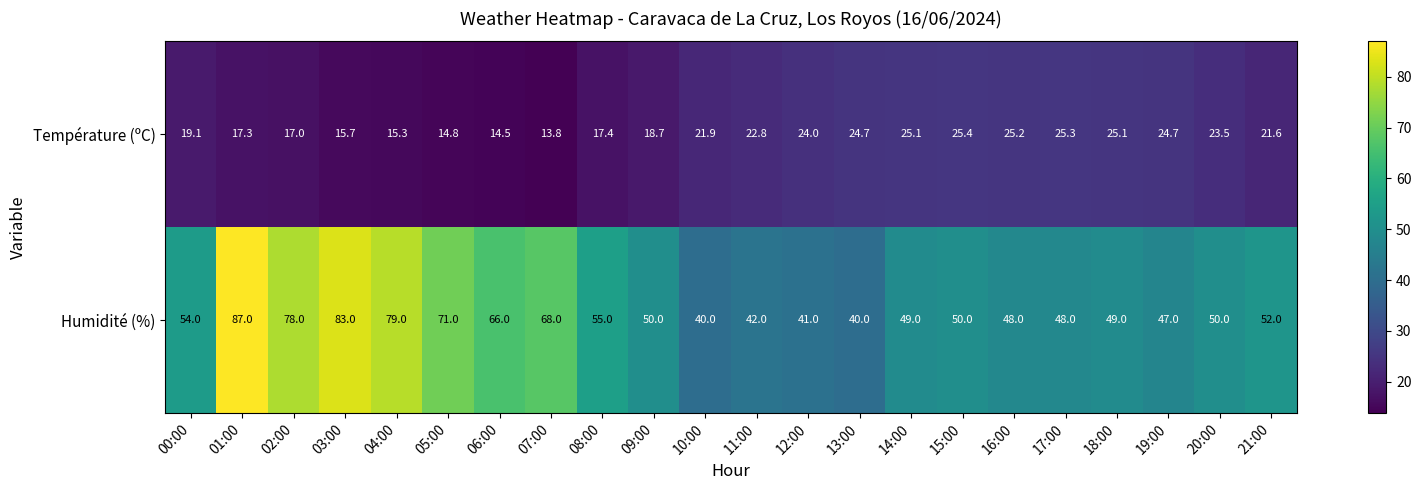

At how many categories does at least one series exceed 28?

22